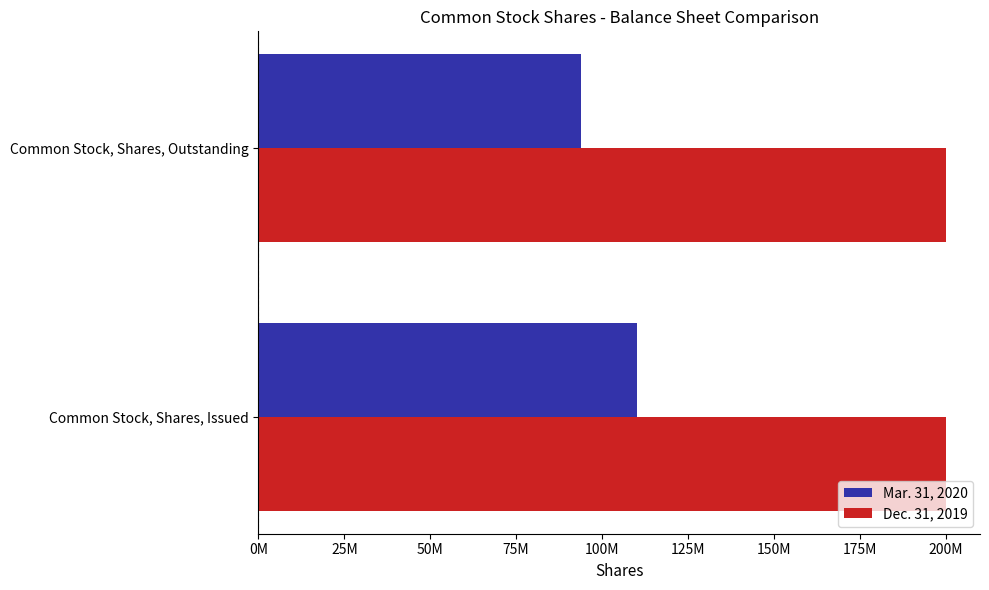

What are all the series names shown in the legend?

Mar. 31, 2020, Dec. 31, 2019